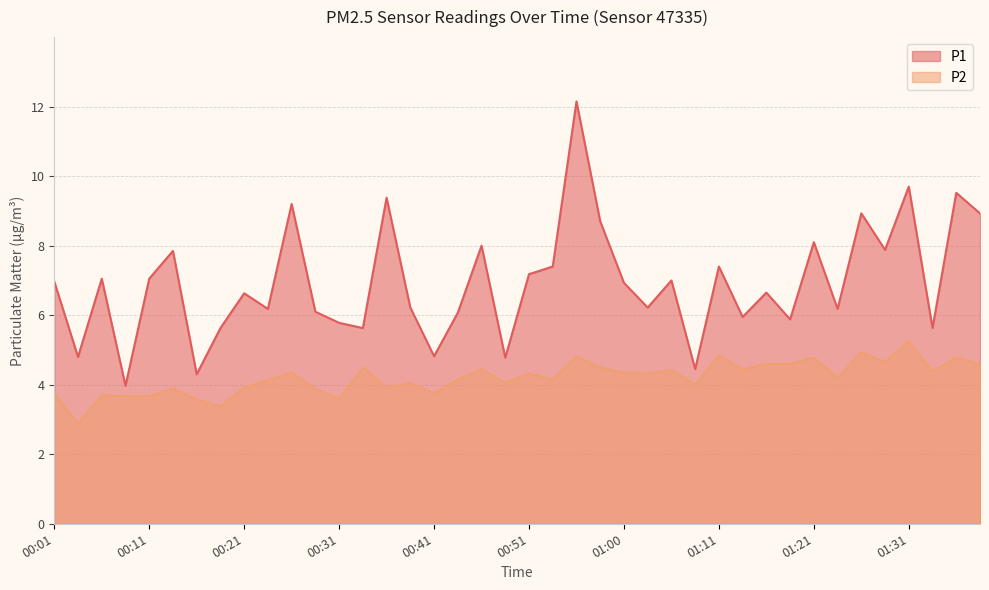

Is the value of P1 at 01:08 greater than the value of P2 at 00:43?

Yes